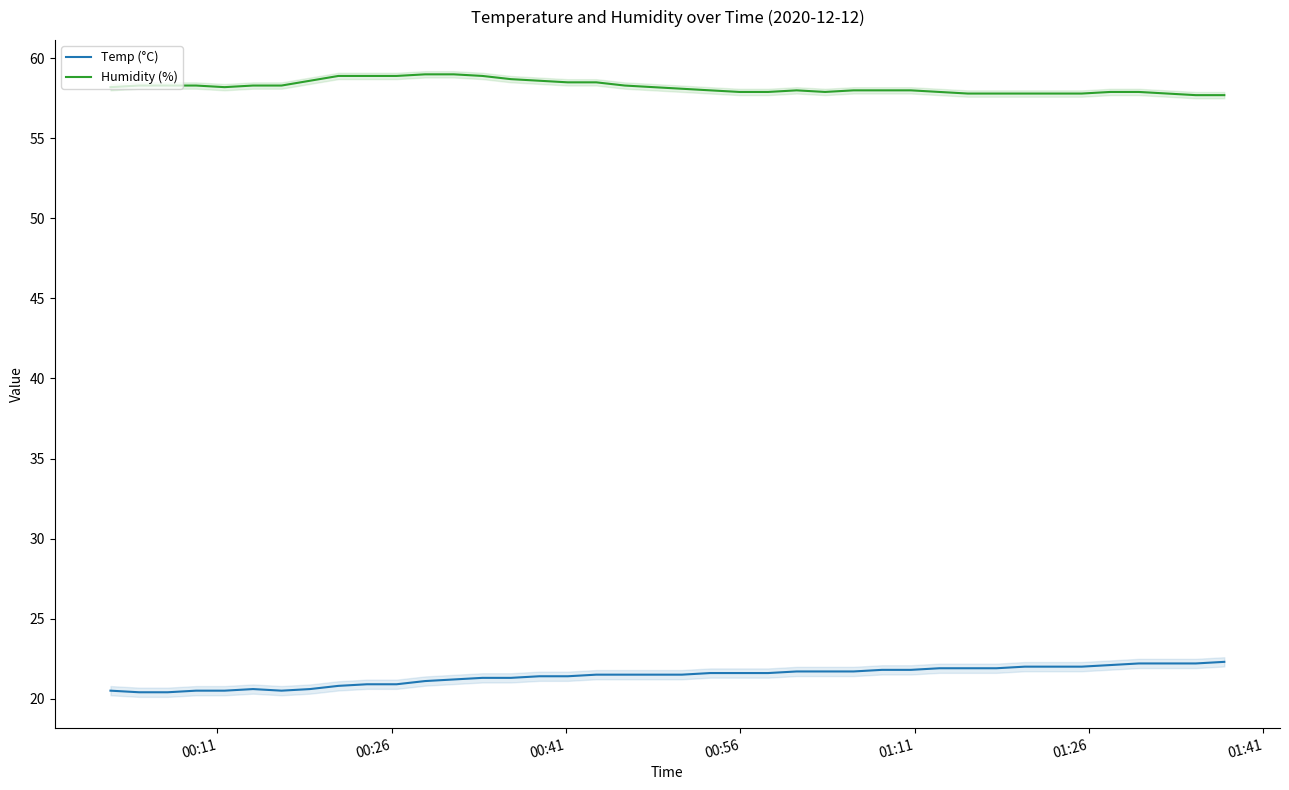

True or false: Temp (°C) and Humidity (%) intersect in this chart.

False